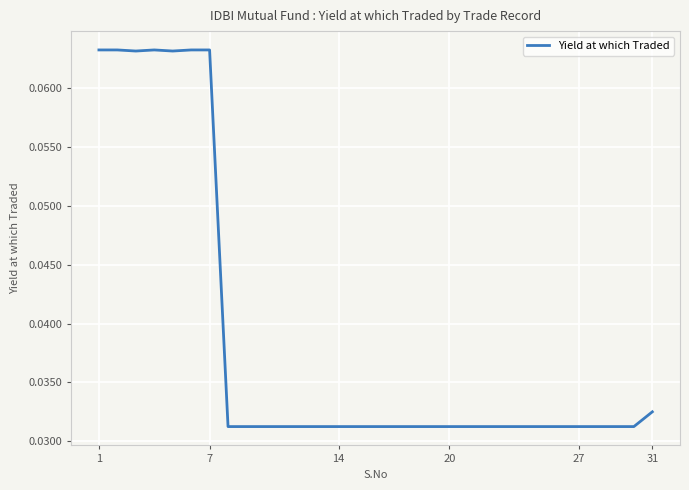

Count the values in the range 0 to 1.

31